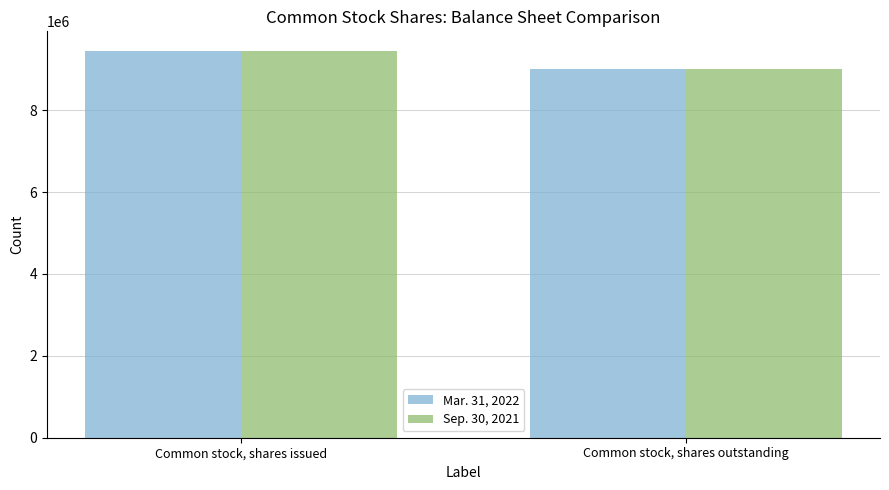

What is the sum of all Sep. 30, 2021 values?

18454177